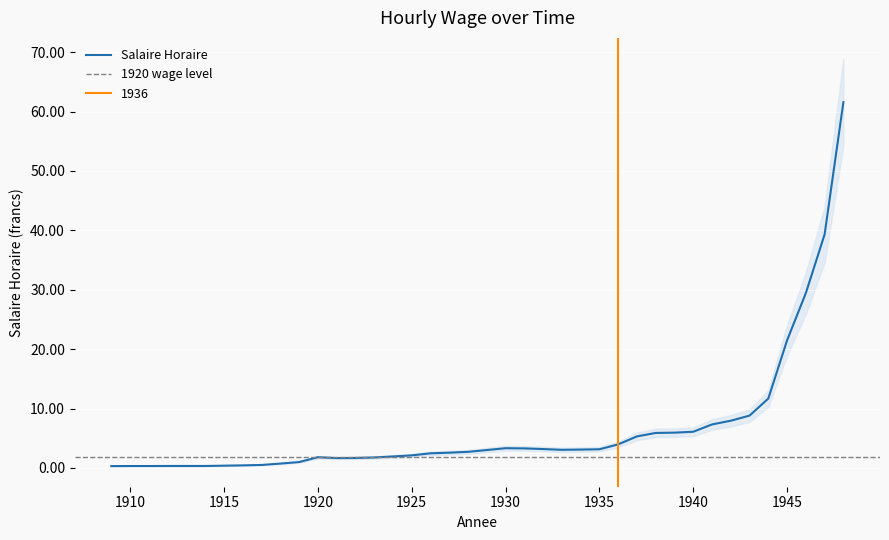

The value at 1910 is 0.5. True or false?

False